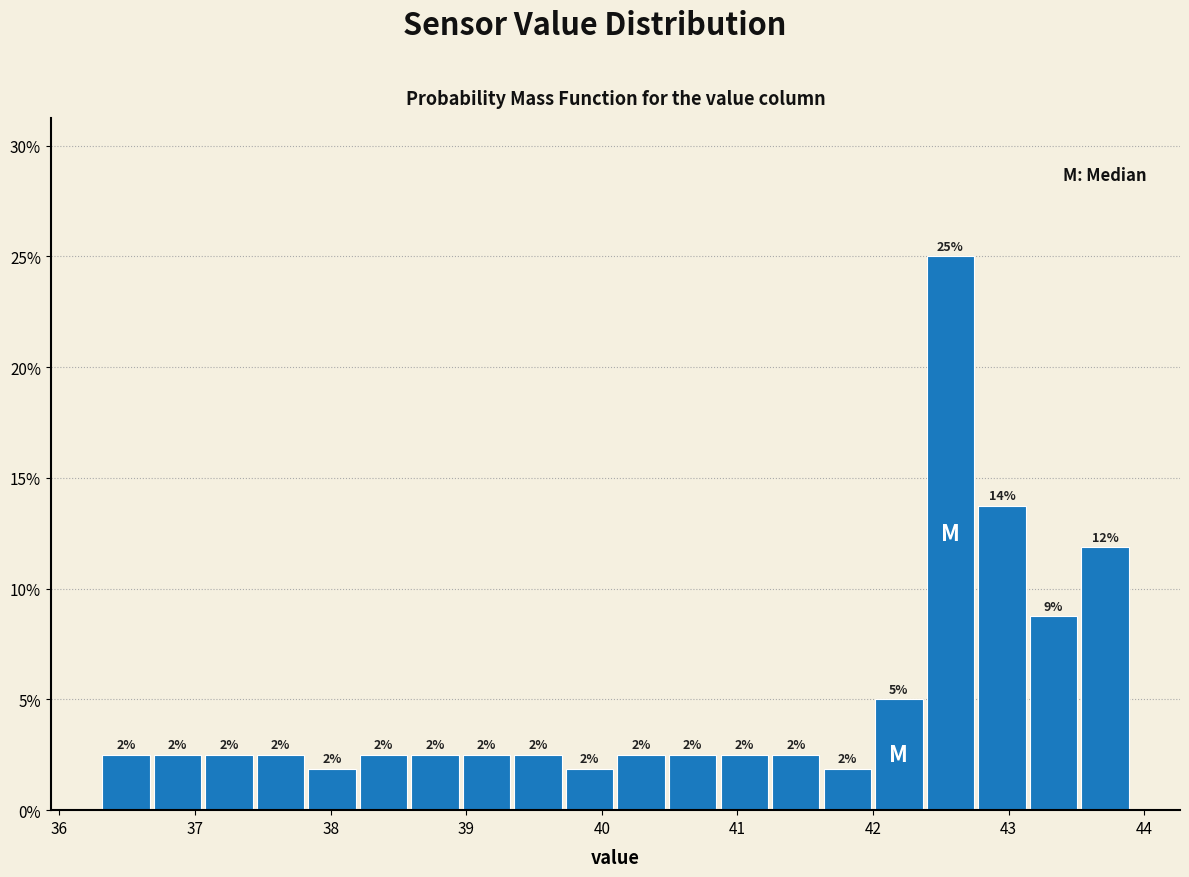

Around what value on the x-axis is the tallest bar? Give the approximate position of its centre, as read against the axis.

42.6